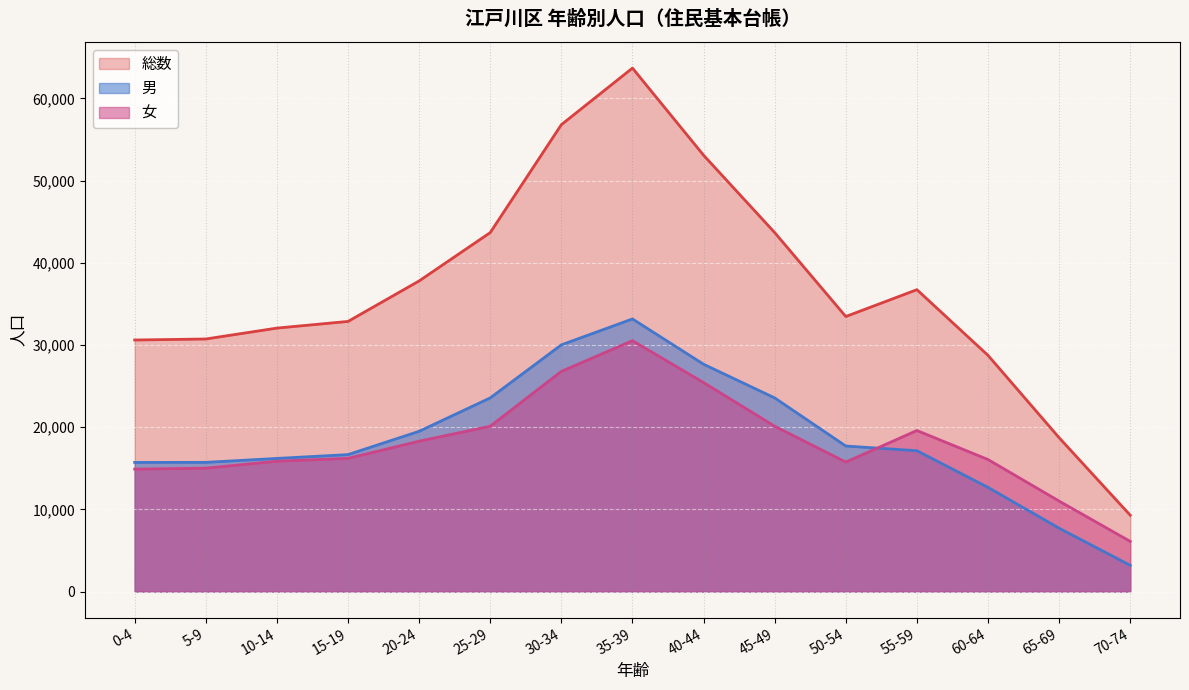

At which label does 総数 reach its minimum?

70-74